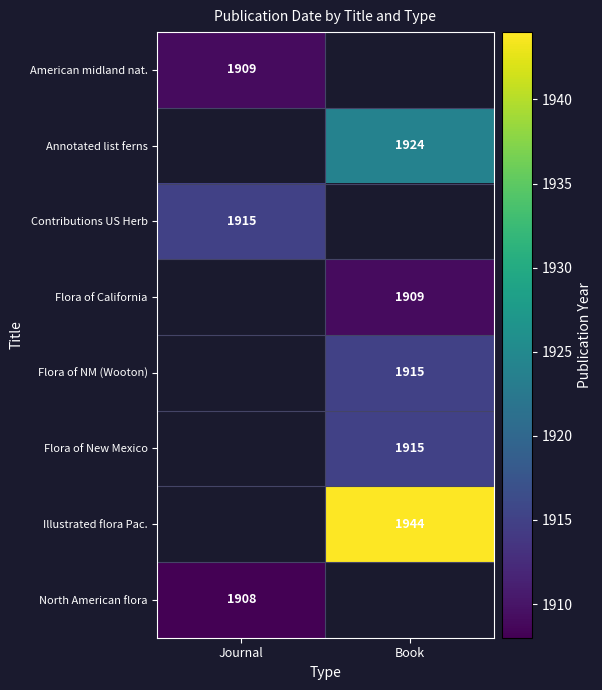

Which label corresponds to the smallest value in the chart?

Journal